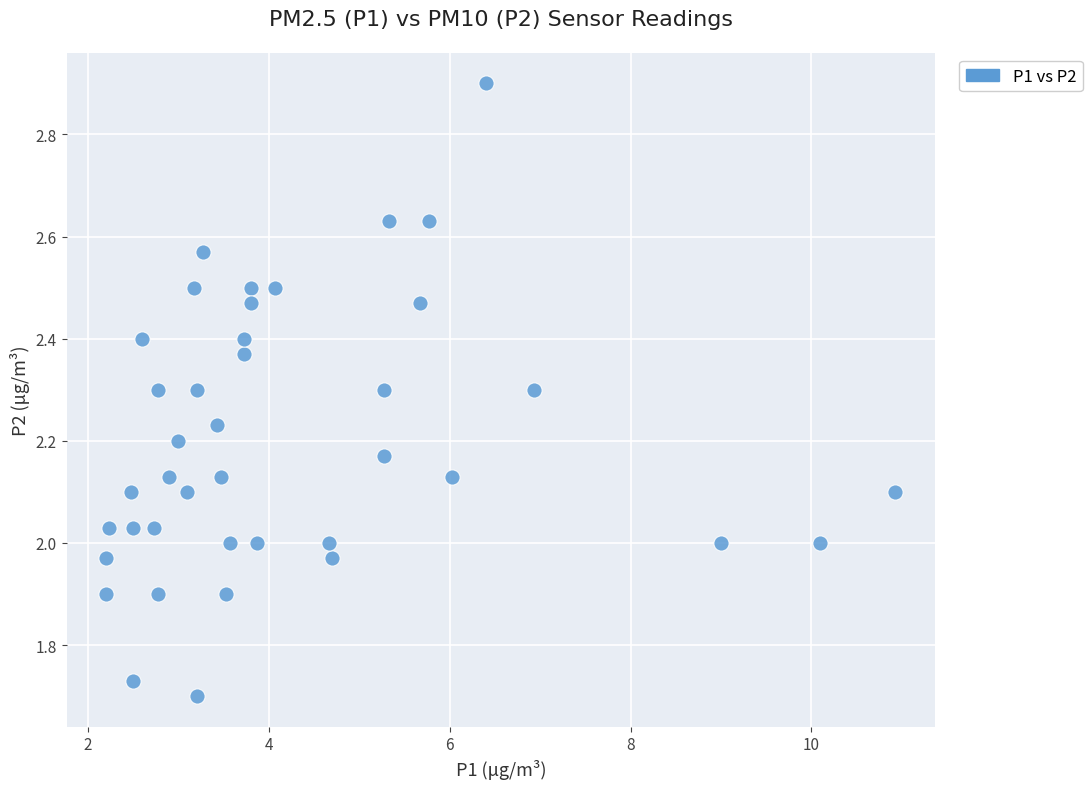

What is the range of Y values (max minus min)?

1.2